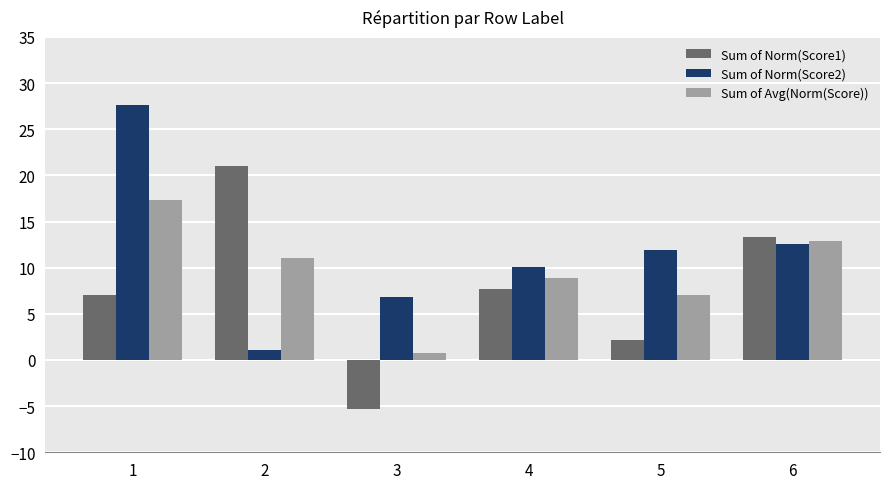

What is the difference between the highest and lowest values at 6?

0.7